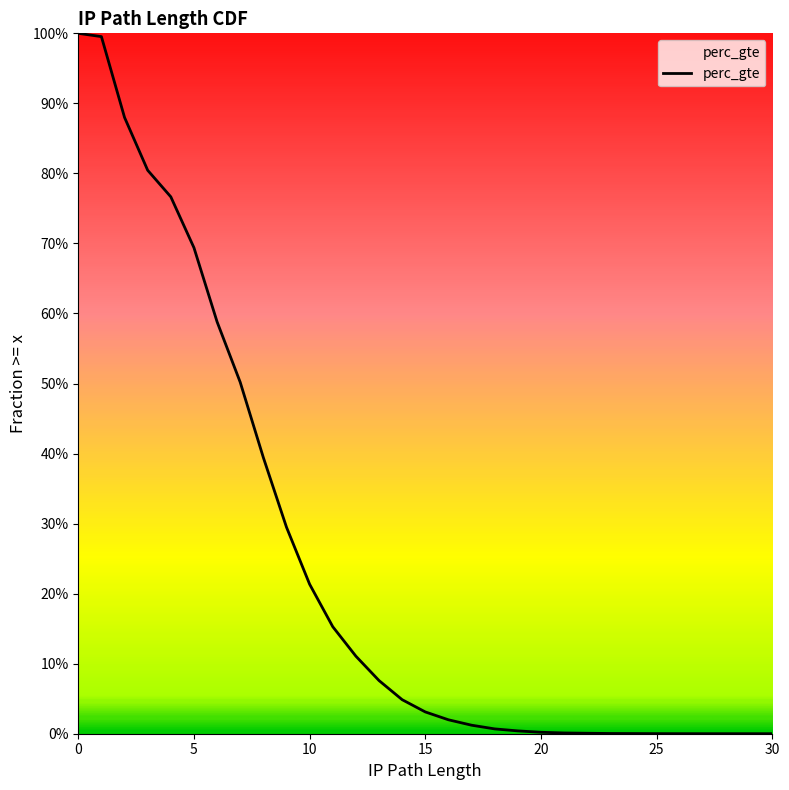

Reading left to right, transcribe all the data shown in this chart.

0=1.0	1=1.0	2=0.9	3=0.8	4=0.8	5=0.7	6=0.6	7=0.5	8=0.4	9=0.3	10=0.2	11=0.2	12=0.1	13=0.1	14=0.0	15=0.0	16=0.0	17=0.0	18=0.0	19=0.0	20=0.0	21=0.0	22=0.0	23=0.0	24=0.0	25=0.0	26=0.0	27=0.0	29=0.0	30=0.0	30=0.0